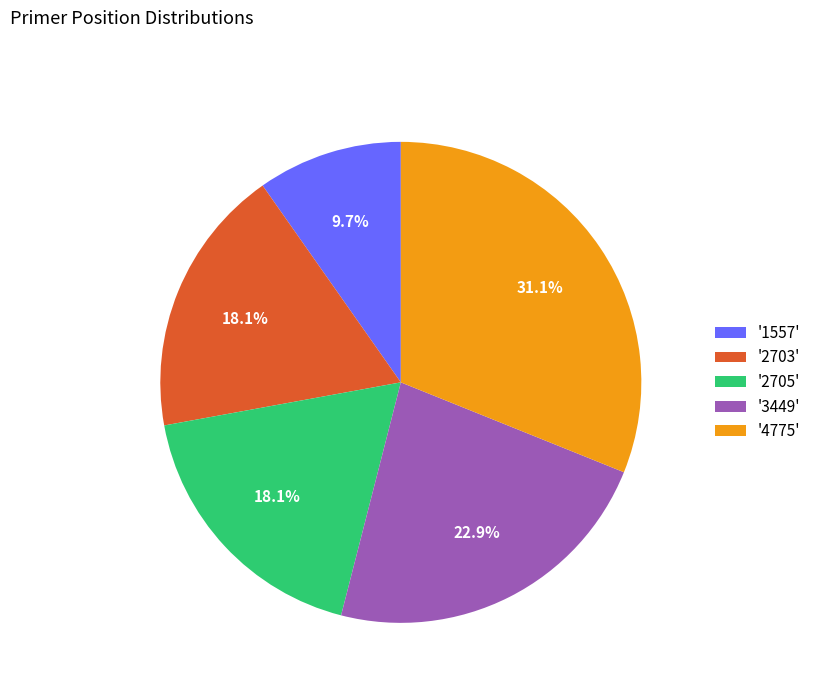

Is there any slice that represents more than half of the pie?

No